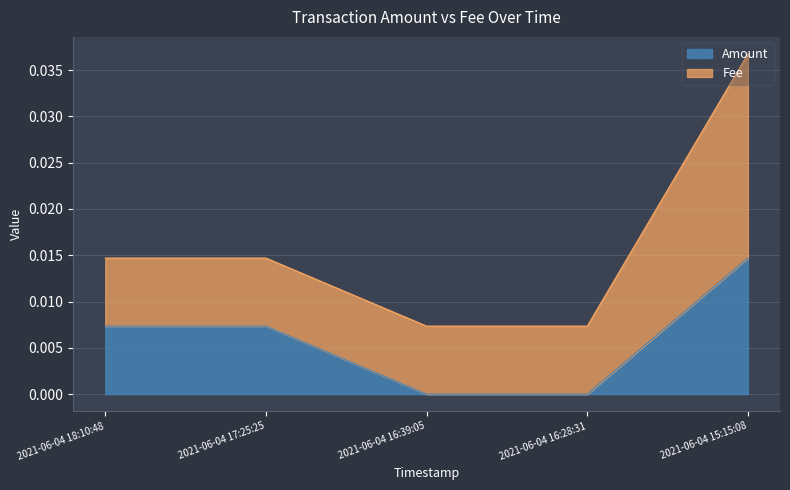

Which has a higher value, 2021-06-04 16:28:31 or 2021-06-04 15:15:08?

2021-06-04 15:15:08